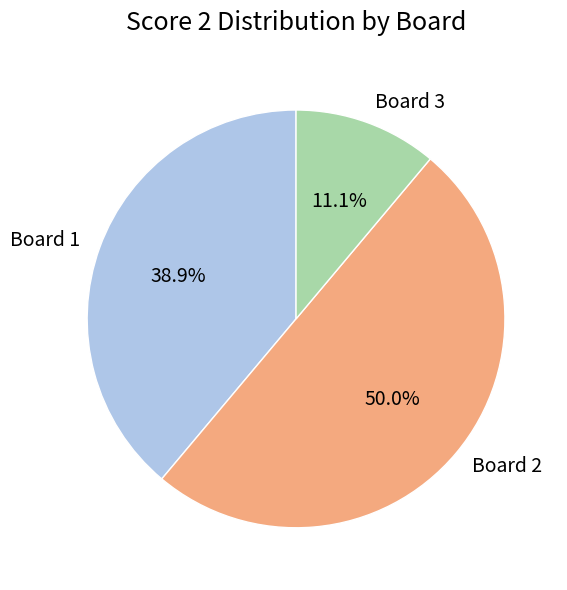

What is the total percentage of Board 1 and Board 3?

50.0%